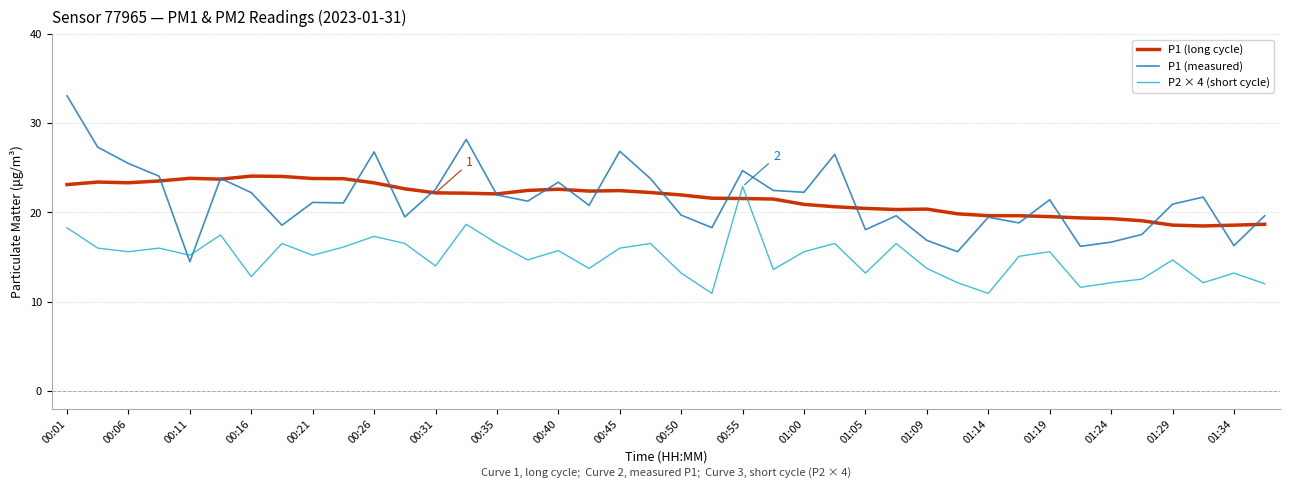

Is this an area chart (filled region under the line)?

No